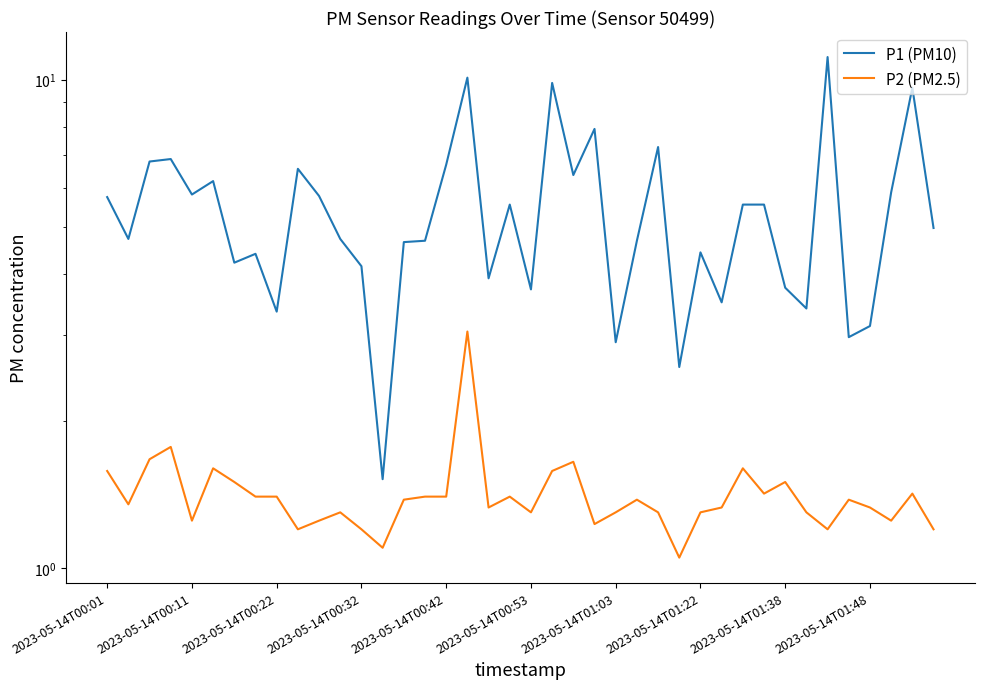

Does the chart have visible grid lines?

No